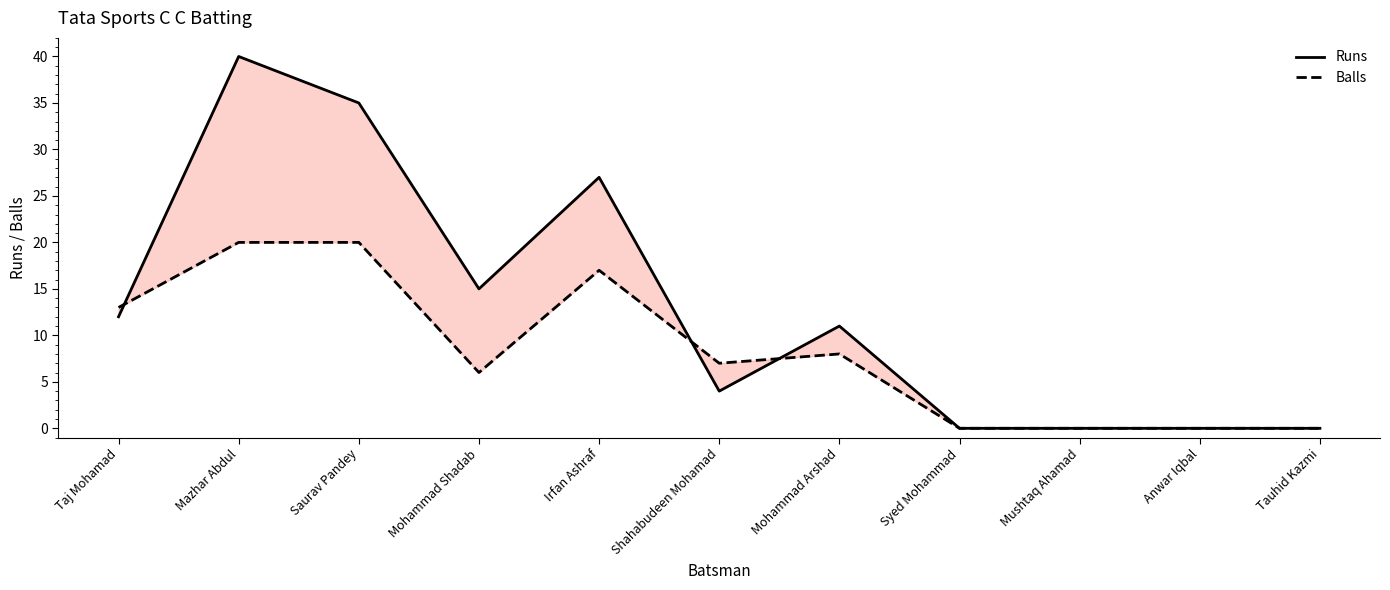

At which category is the sum across all series the highest?

Mazhar Abdul